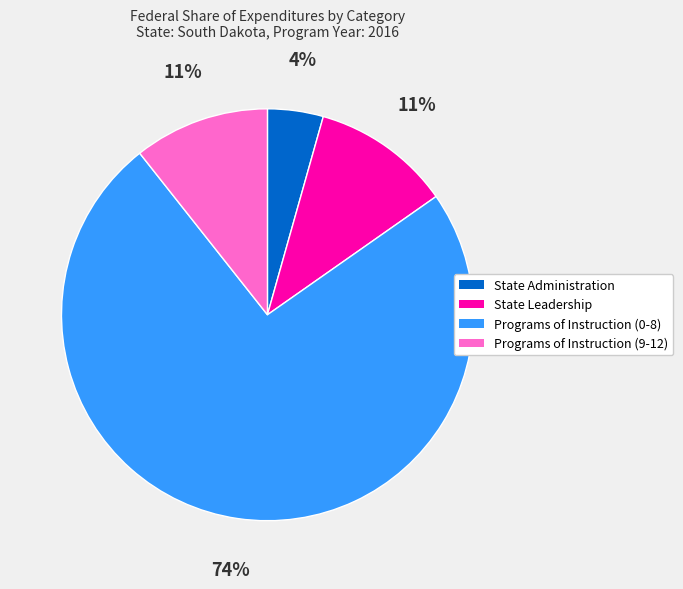

What is the largest slice in the pie chart?

Programs of Instruction (0-8)